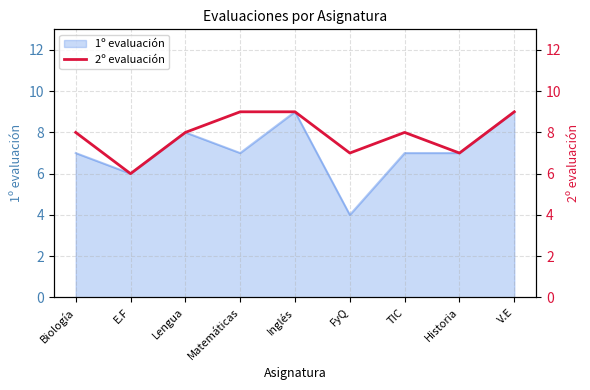

What is the difference between the second highest and minimum values?

3